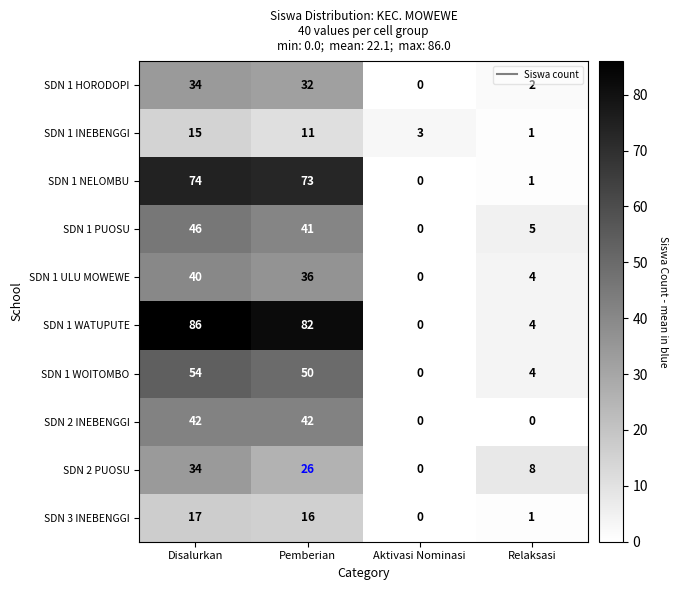

At Pemberian, list the series in order from largest to smallest.

SDN 1 WATUPUTE, SDN 1 NELOMBU, SDN 1 WOITOMBO, SDN 2 INEBENGGI, SDN 1 PUOSU, SDN 1 ULU MOWEWE, SDN 1 HORODOPI, SDN 2 PUOSU, SDN 3 INEBENGGI, SDN 1 INEBENGGI